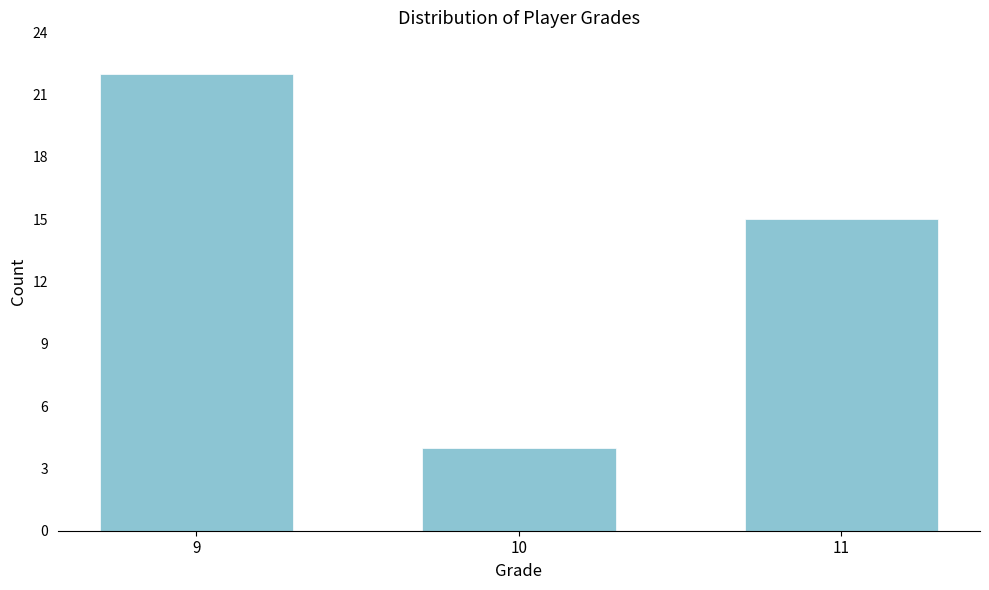

Reading left to right, what are all the values shown in this chart?

22	4	15